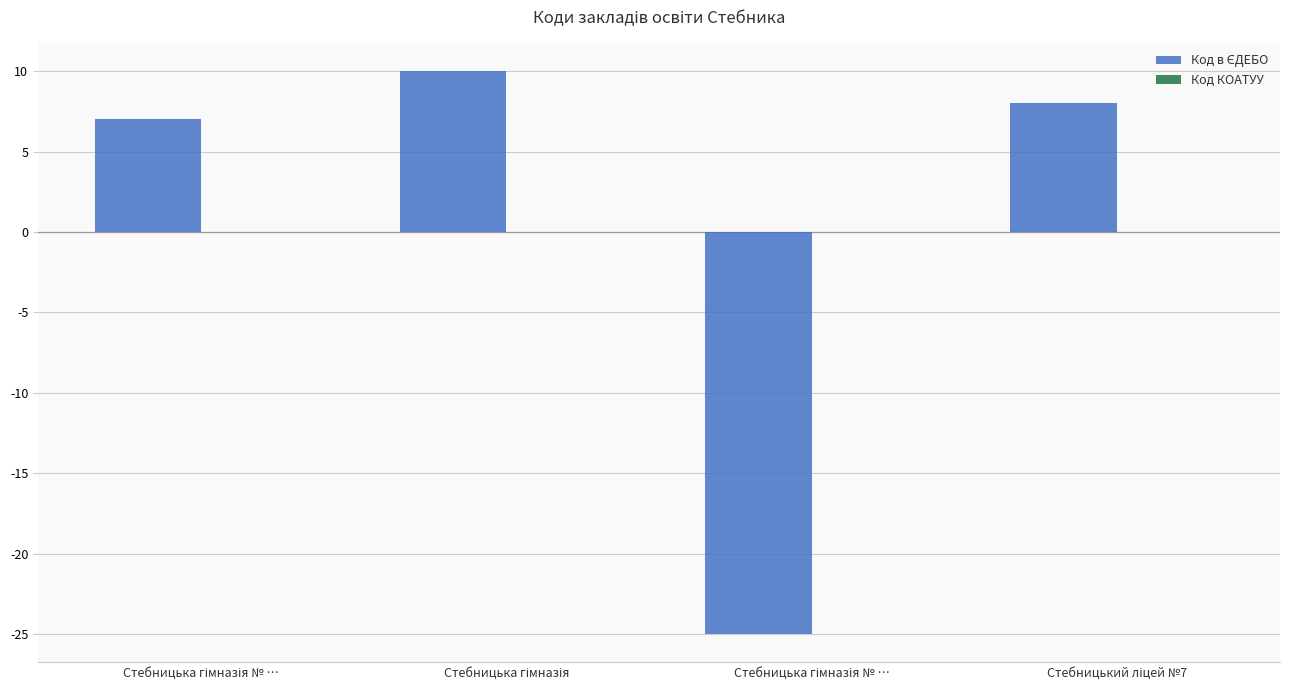

Which has a higher value, Стебницька гімназія № … or Стебницький ліцей №7?

Стебницький ліцей №7